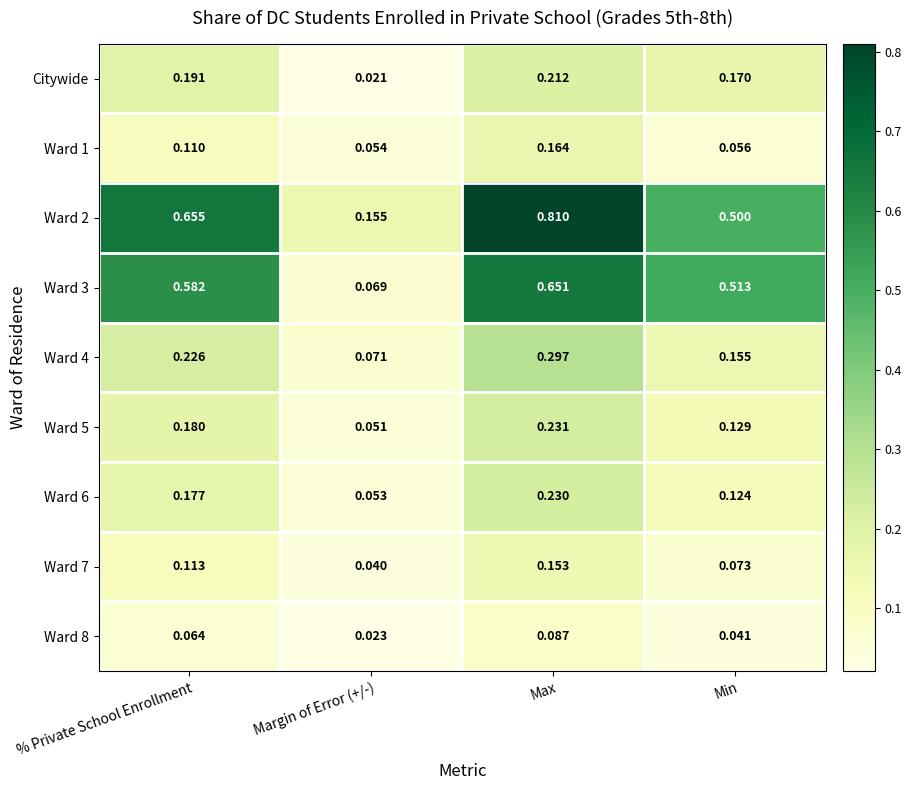

Which label corresponds to the smallest value in the chart?

Margin of Error (+/-)